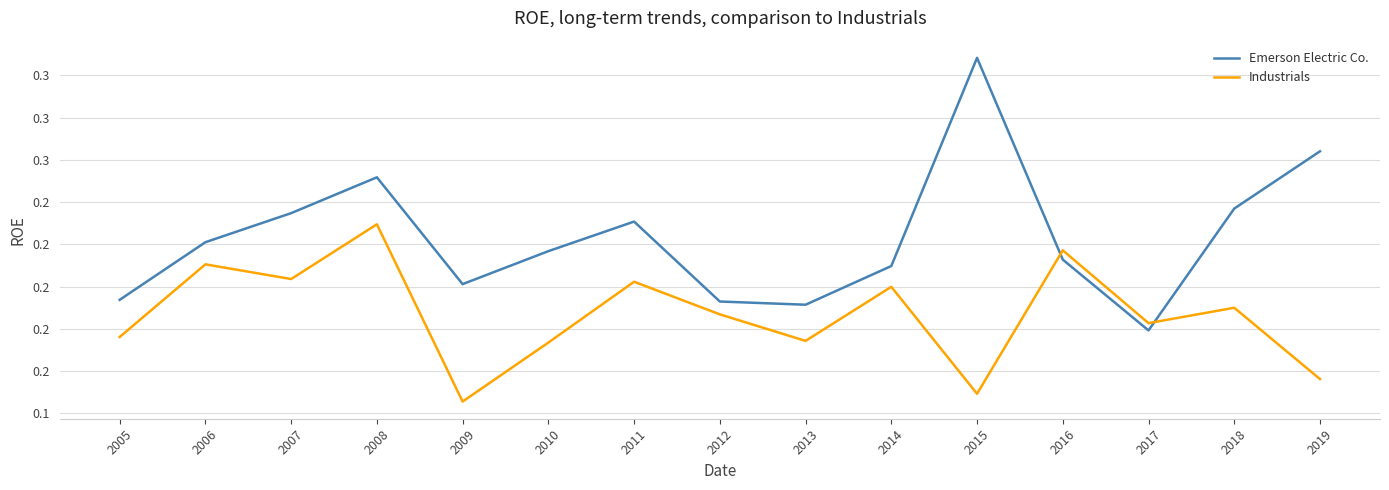

What is the maximum value shown in the chart?

0.3